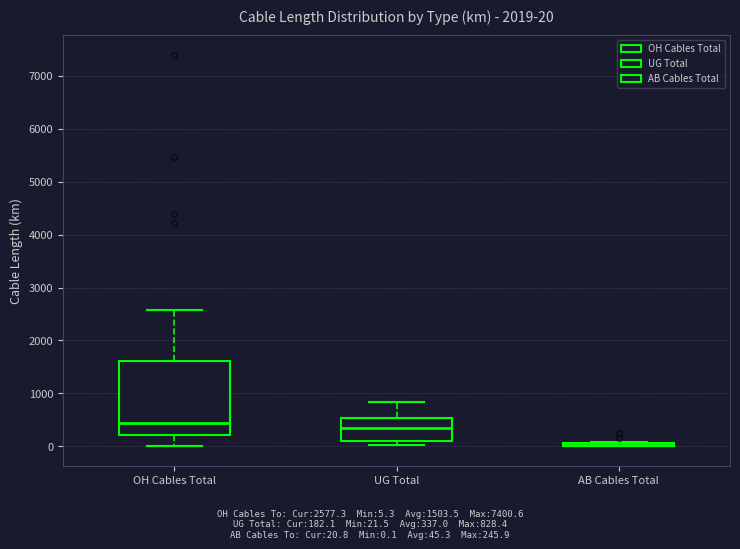

Which box is the tallest, from its lower edge to its upper edge?

OH Cables Total